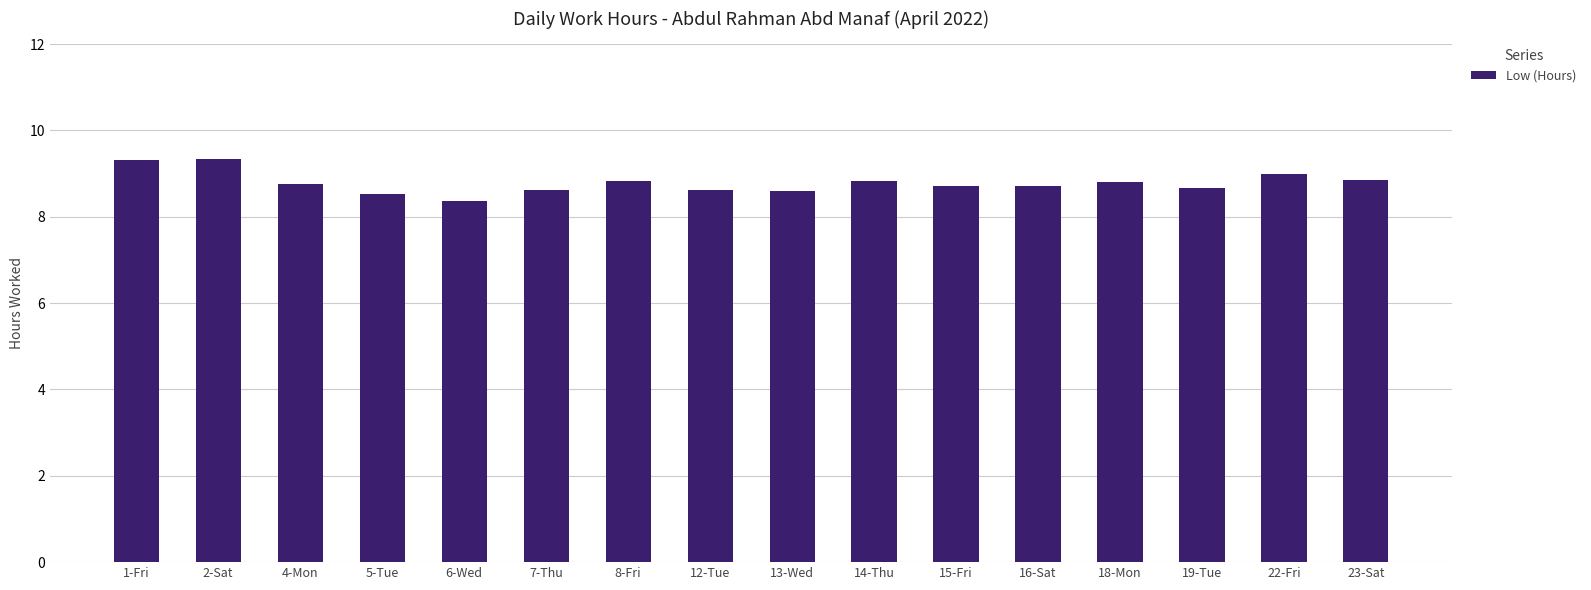

Read the value at 1-Fri.

9.3